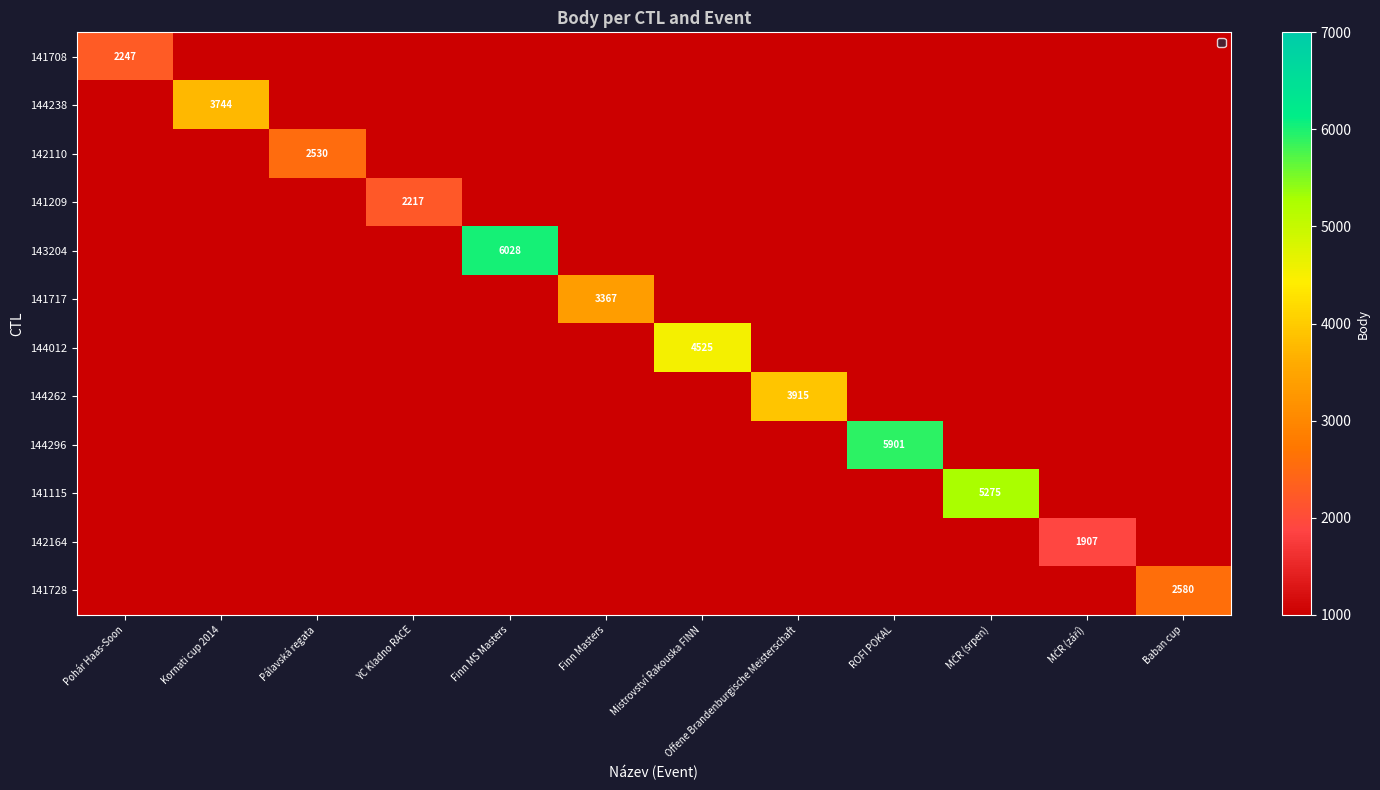

The value of 141717 at Finn Masters is 3367. True or false?

True